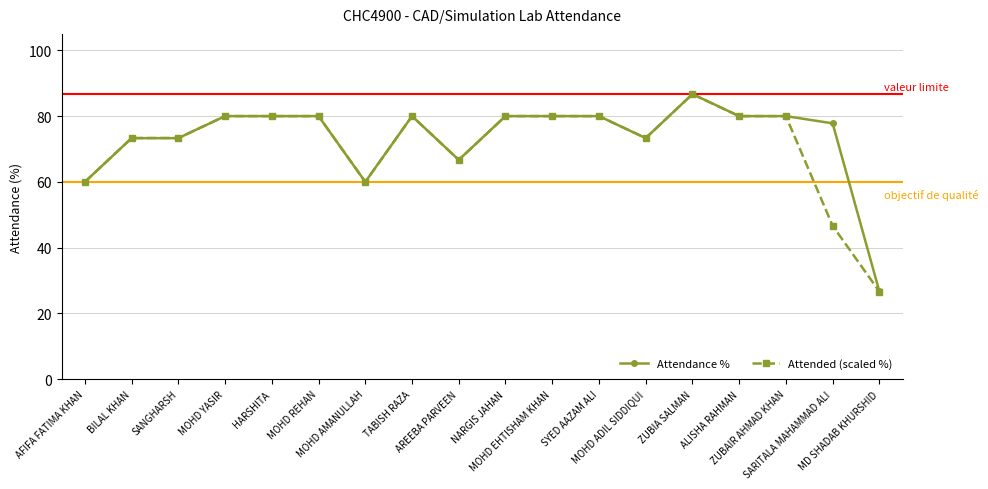

What is the greatest value displayed?

86.7